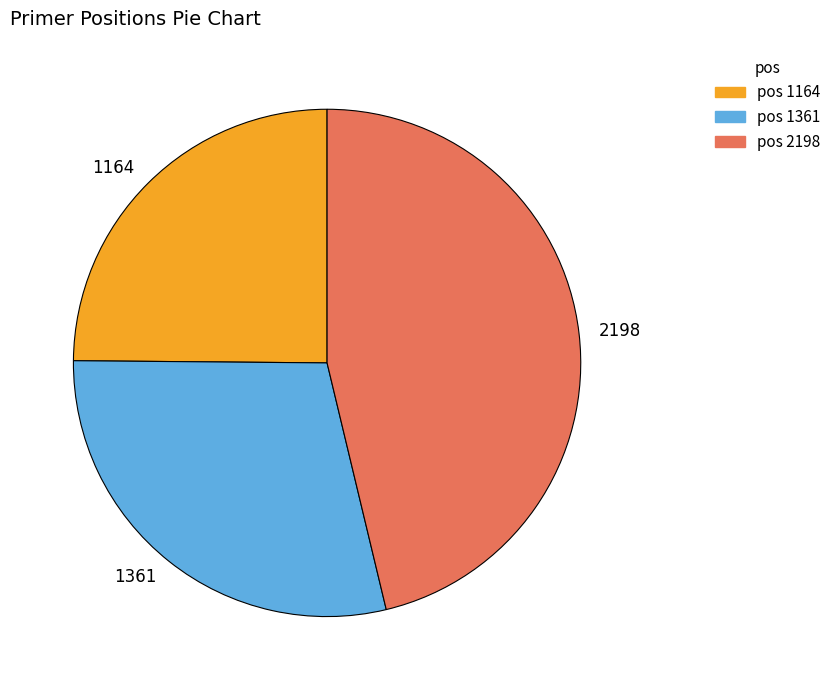

The 1361 slice represents 36% of the pie. True or false?

False